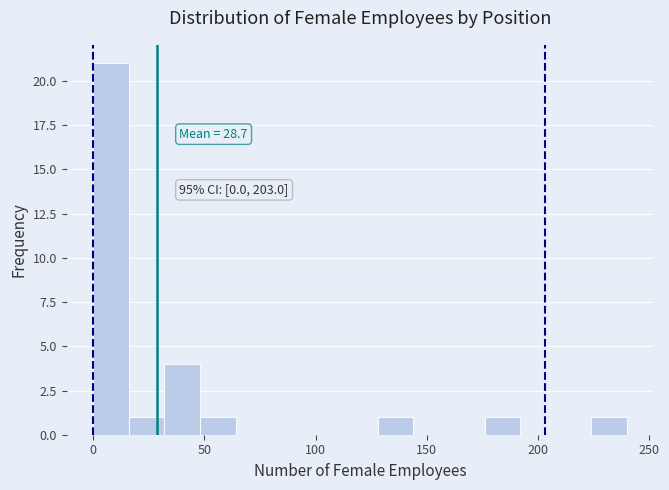

Around what value on the x-axis is the tallest bar? Give the approximate position of its centre, as read against the axis.

10